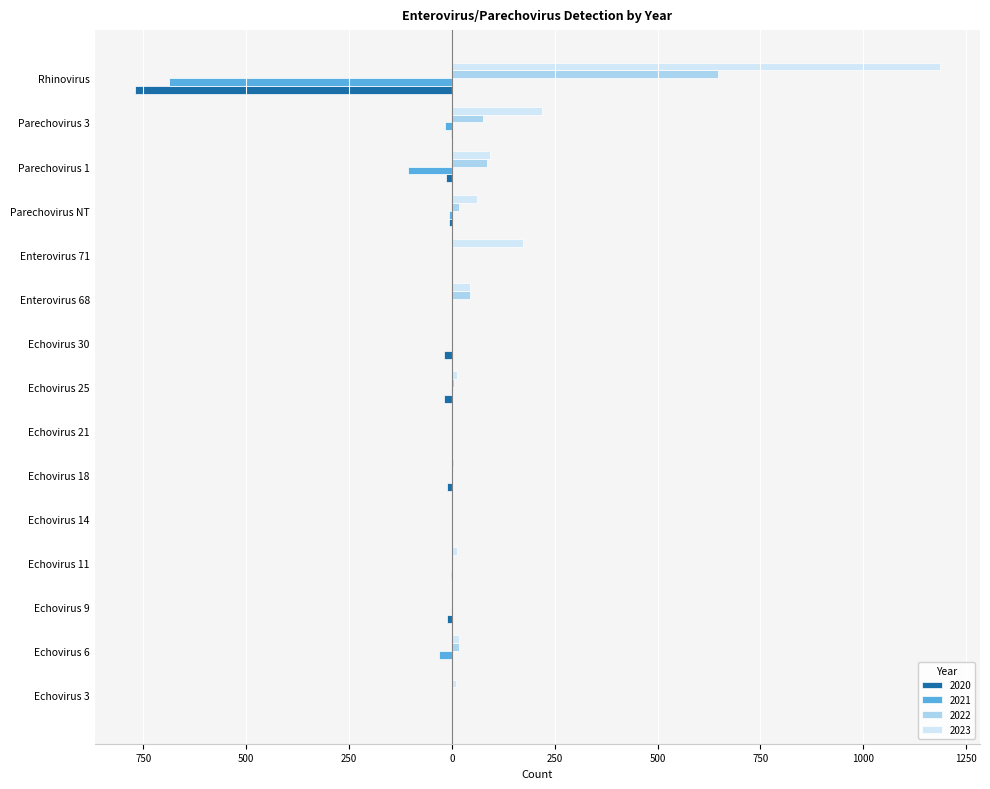

List the series in order of their peak value, highest first.

2023, 2022, 2020, 2021